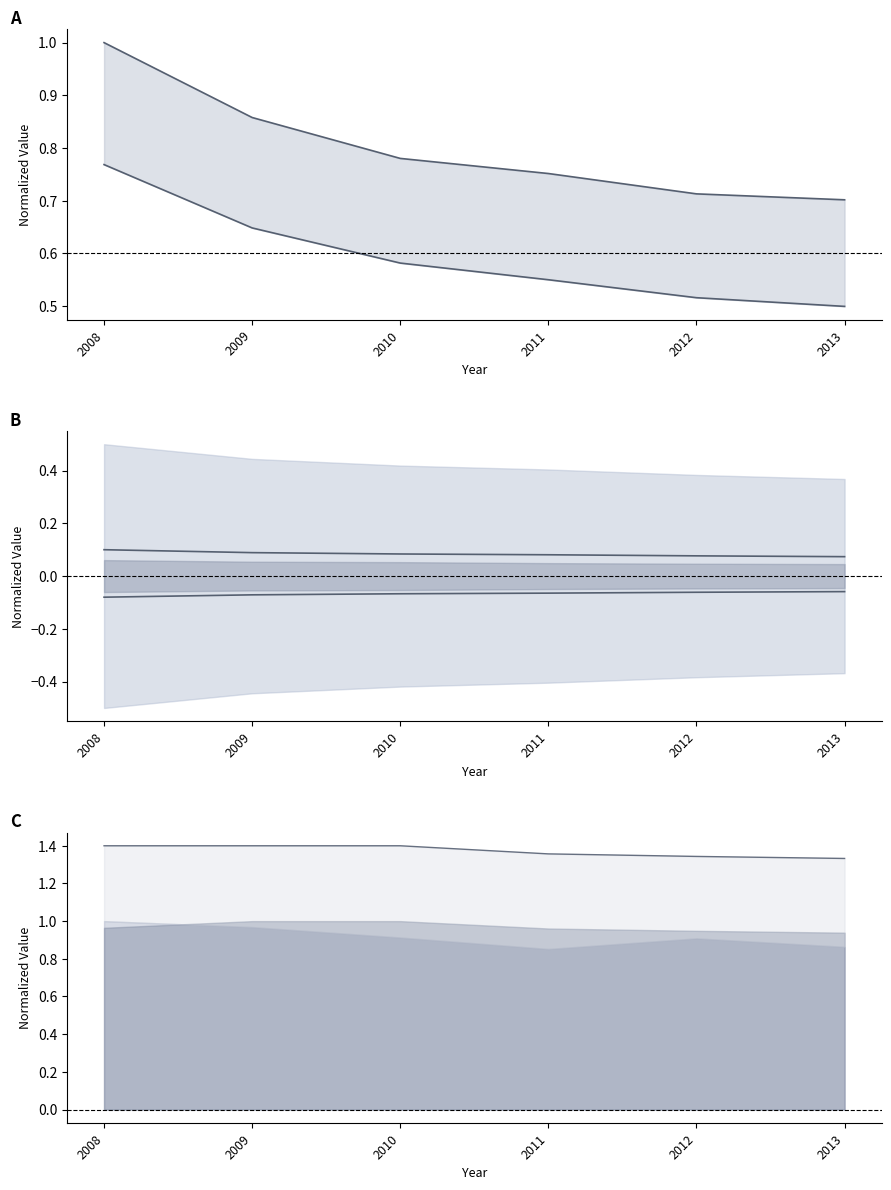

The value of Nursing Facilities line at 2011 is 0.9. True or false?

False